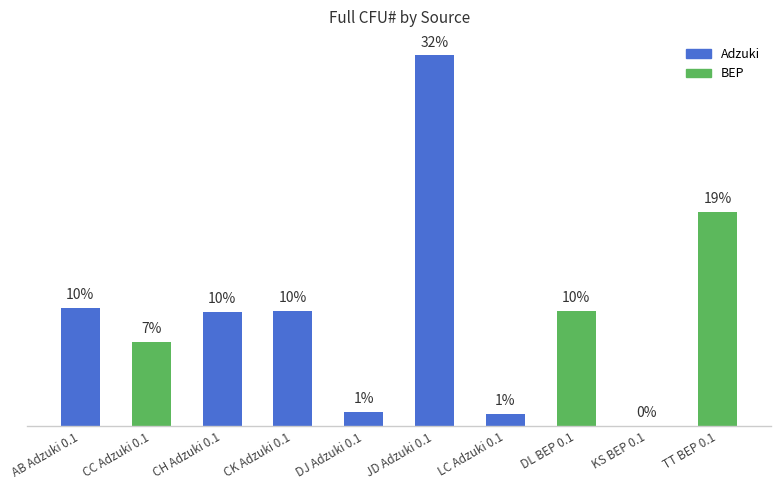

What position from the left is AB Adzuki 0.1?

1